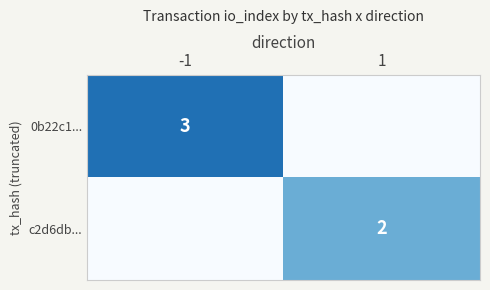

Is it true that 0b22c1... equals 3 at -1?

True